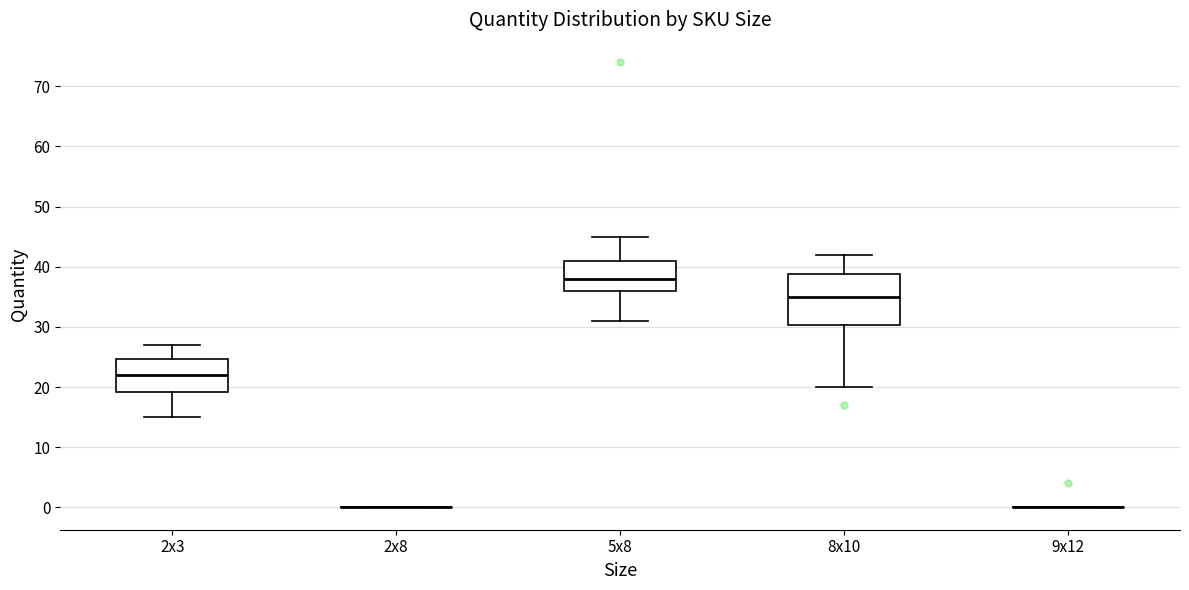

Which box is the tallest, from its lower edge to its upper edge?

8x10